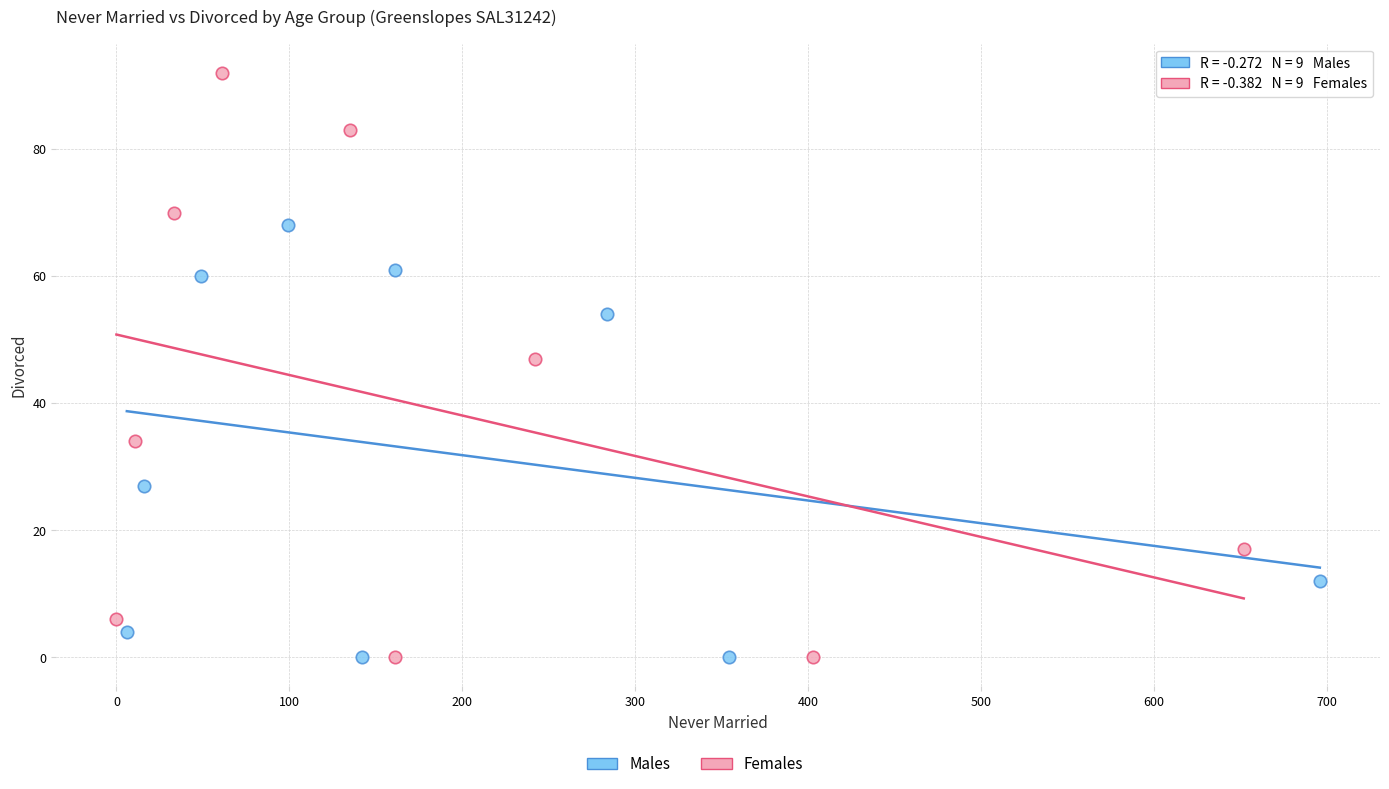

Which series reaches the maximum Y coordinate?

Females